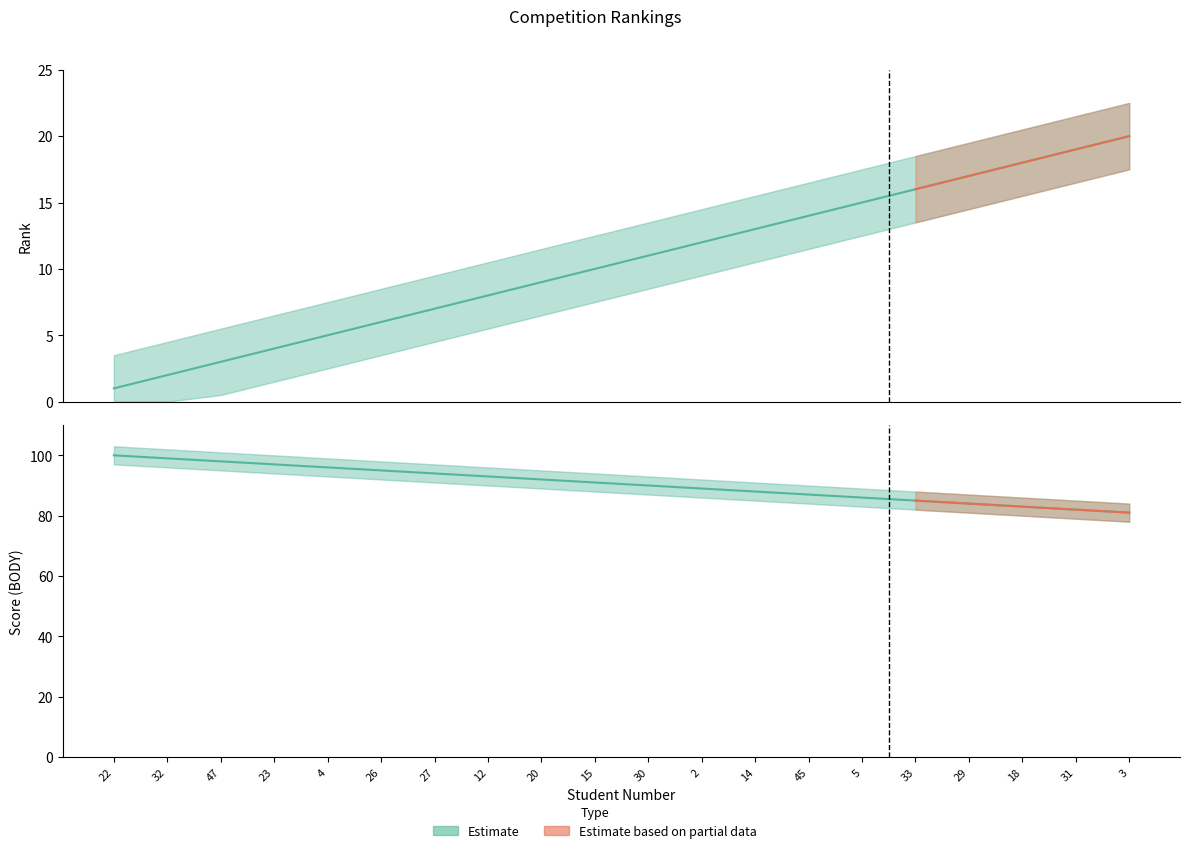

Rank the series by their average value, from highest to lowest.

Score, Rank